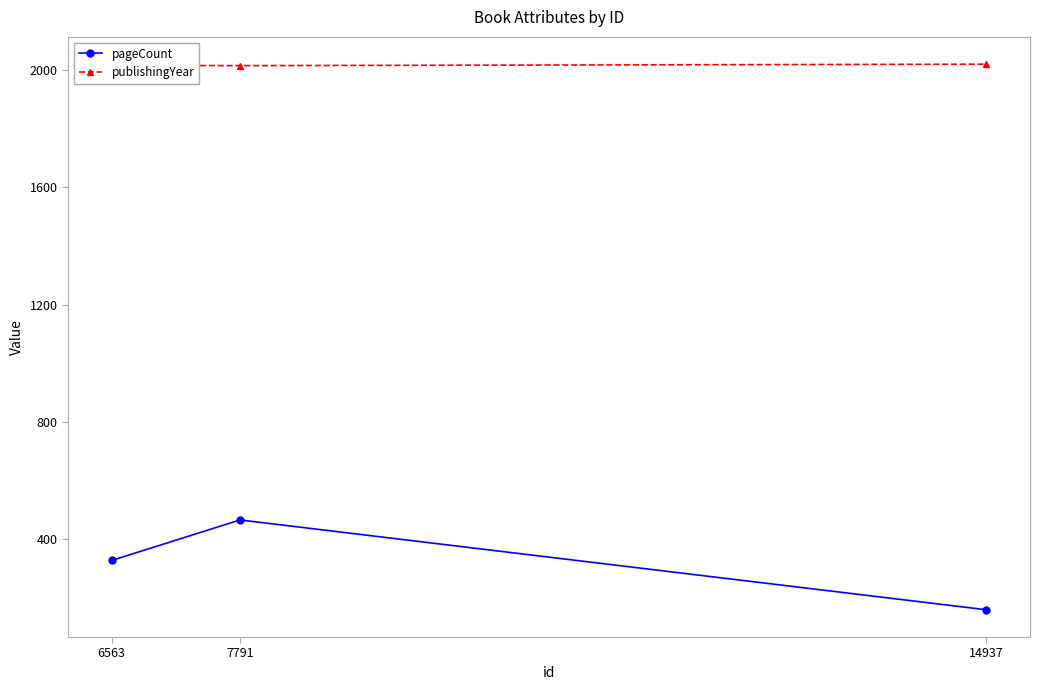

At 7791, list the series in order from smallest to largest.

pageCount, publishingYear